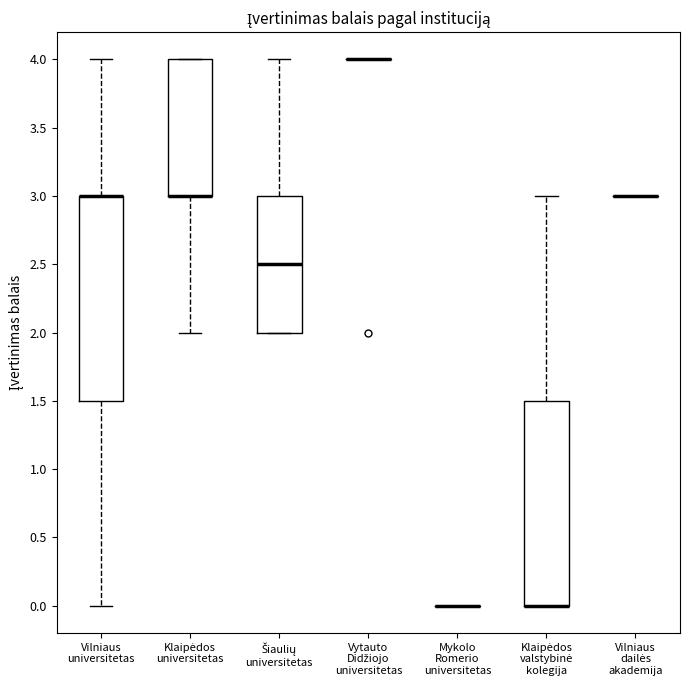

Reading left to right, read every box against the y-axis: the position of its median line, the range the box covers, and the ends of its whiskers. The values are not printed on the chart, so give them approximately, as read against the axis.

Vilniaus universitetas: median 3.0 (drawn on the box's upper edge), box 1.5 to 3.0, whiskers 0.0 to 4.0
Klaipėdos universitetas: median 3.0 (drawn on the box's lower edge), box 3.0 to 4.0, whiskers 2.0 to 4.0
Šiaulių universitetas: median 2.5, box 2.0 to 3.0, whiskers 2.0 to 4.0
Vytauto Didžiojo universitetas: box collapsed to a line at 4.0, whiskers 4.0 to 4.0
Mykolo Romerio universitetas: box collapsed to a line at 0.0, whiskers 0.0 to 0.0
Klaipėdos valstybinė kolegija: median 0.0 (drawn on the box's lower edge), box 0.0 to 1.5, whiskers 0.0 to 3.0
Vilniaus dailės akademija: box collapsed to a line at 3.0, whiskers 3.0 to 3.0